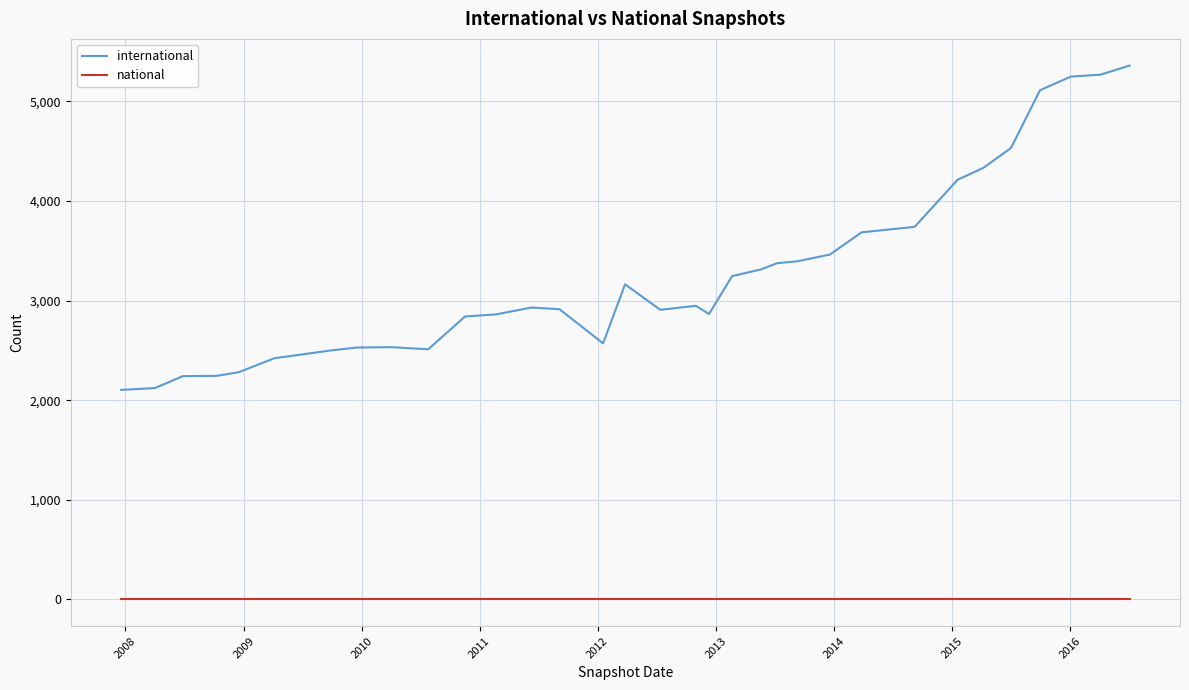

What is the highest value of the international series?

5360